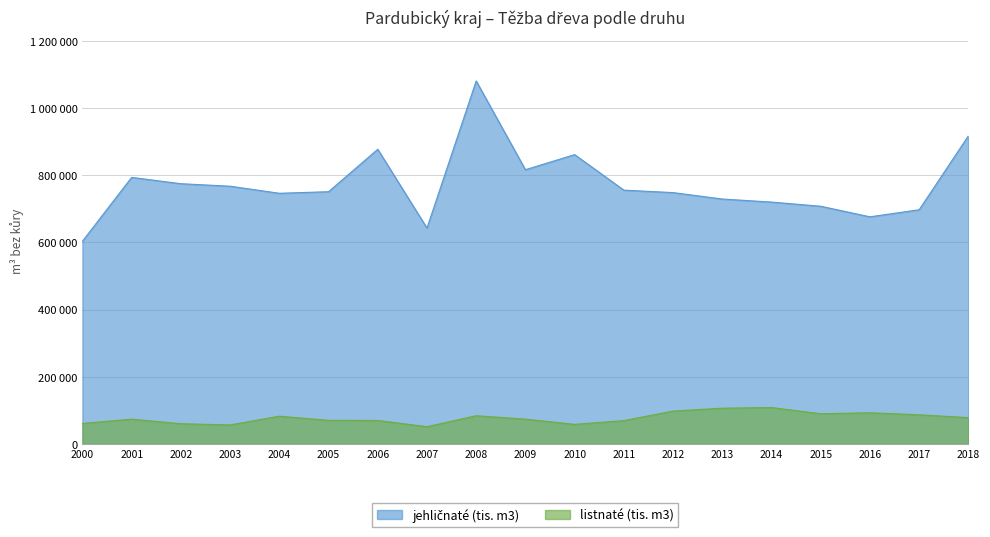

Rank the categories by listnaté (tis. m3) value from lowest to highest.

2007, 2003, 2010, 2002, 2000, 2011, 2006, 2005, 2001, 2009, 2018, 2004, 2008, 2017, 2015, 2016, 2012, 2013, 2014